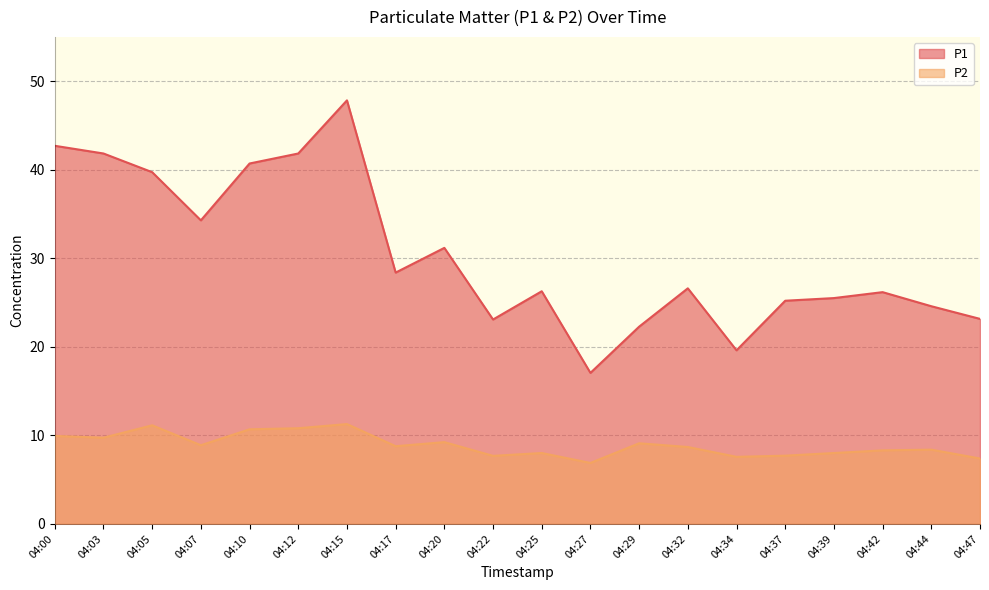

Reading left to right, what are all the values shown in this chart?

P1: 04:00=42.7	04:03=41.8	04:05=39.7	04:07=34.3	04:10=40.7	04:12=41.8	04:15=47.8	04:17=28.4	04:20=31.2	04:22=23.1	04:25=26.3	04:27=17.1	04:29=22.3	04:32=26.6	04:34=19.6	04:37=25.2	04:39=25.5	04:42=26.2	04:44=24.6	04:47=23.1
P2: 04:00=9.9	04:03=9.7	04:05=11.1	04:07=8.9	04:10=10.7	04:12=10.8	04:15=11.3	04:17=8.8	04:20=9.2	04:22=7.7	04:25=8.0	04:27=6.9	04:29=9.1	04:32=8.7	04:34=7.6	04:37=7.7	04:39=8.0	04:42=8.3	04:44=8.4	04:47=7.4